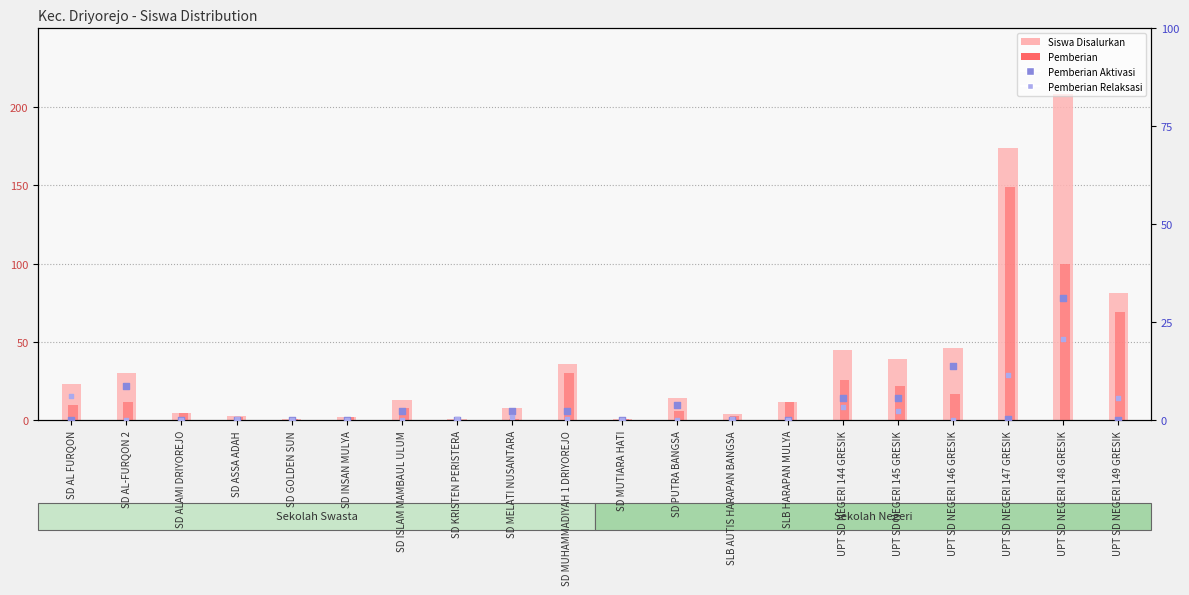

Which series contains the highest Y value?

Siswa Disalurkan